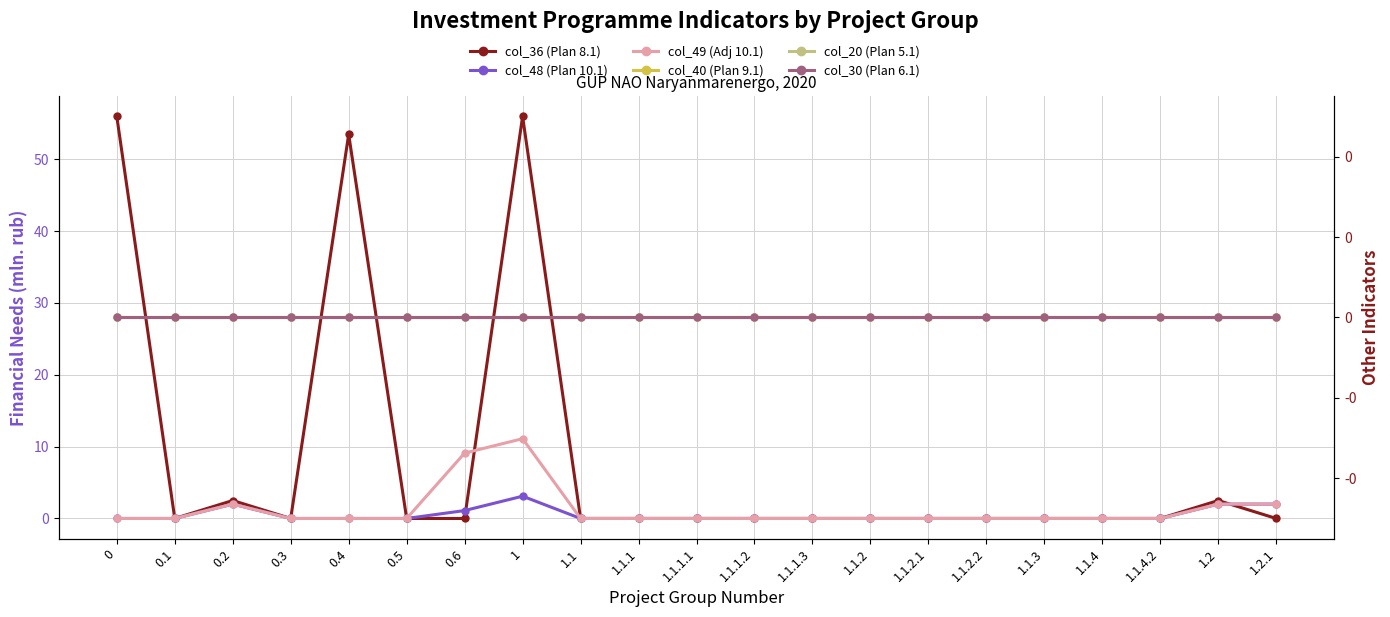

True or false: col_30 (Plan 6.1) and col_48 (Plan 10.1) intersect in this chart.

False